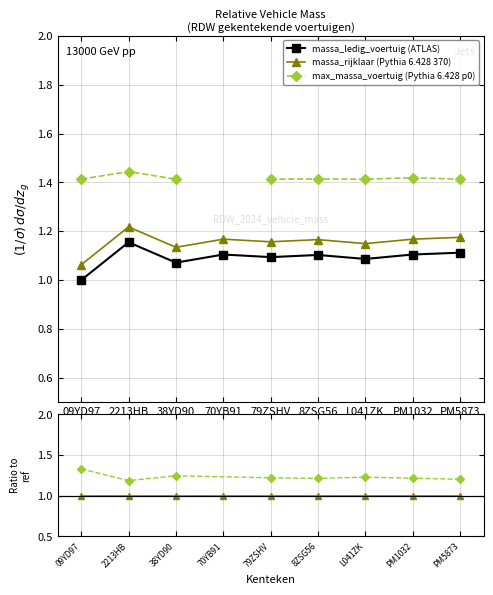

What is the value of the massa_ledig_voertuig point at the 4th from the left?

1.1